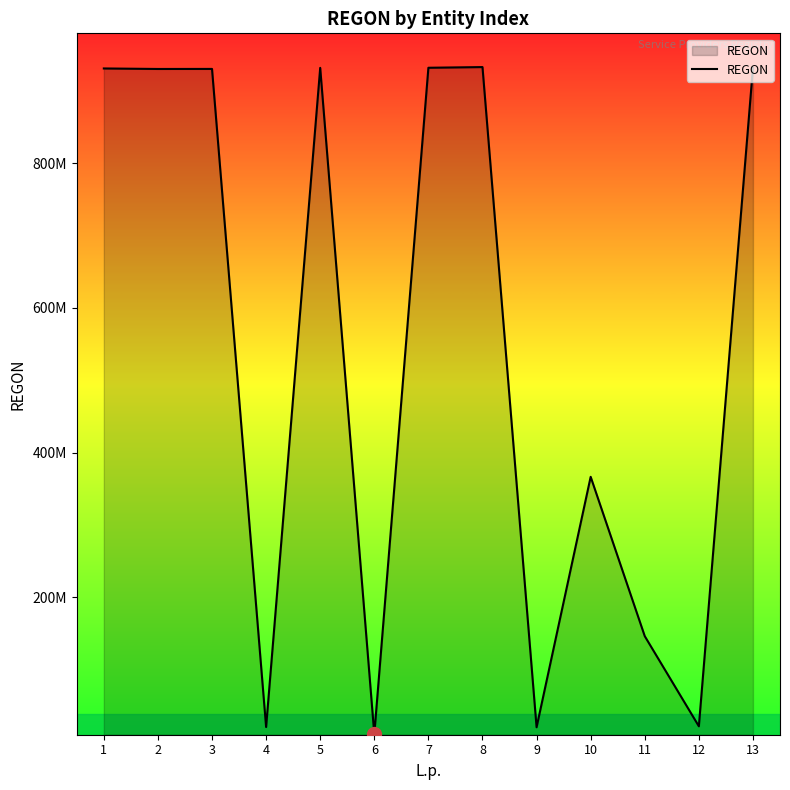

Is this an area chart (filled region under the line)?

Yes